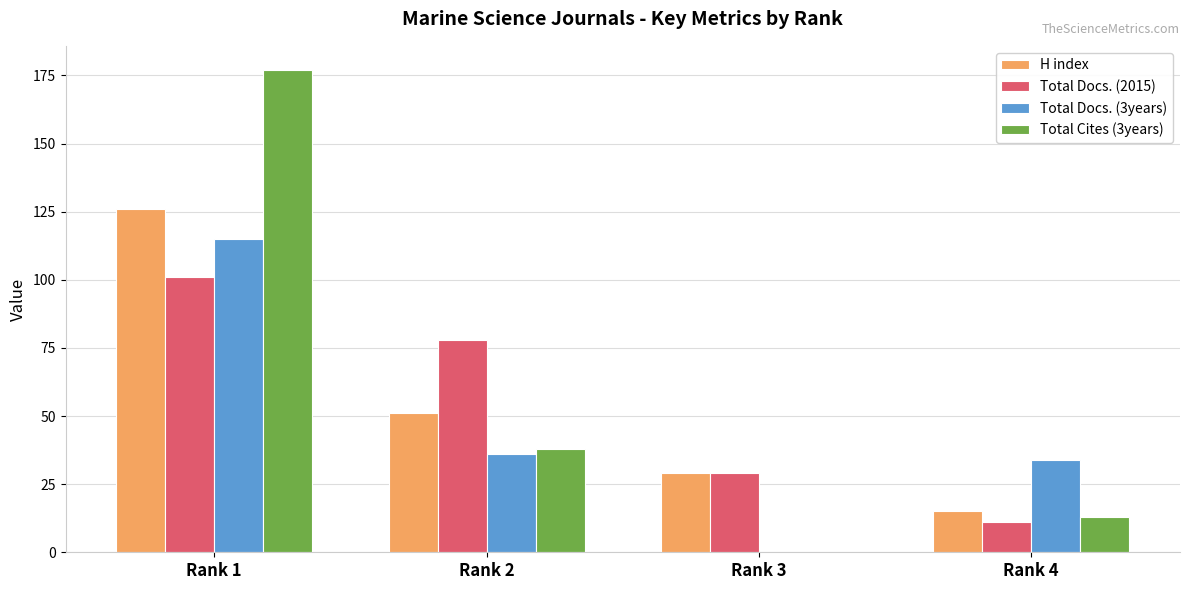

What is the total value across all series at Rank 4?

73